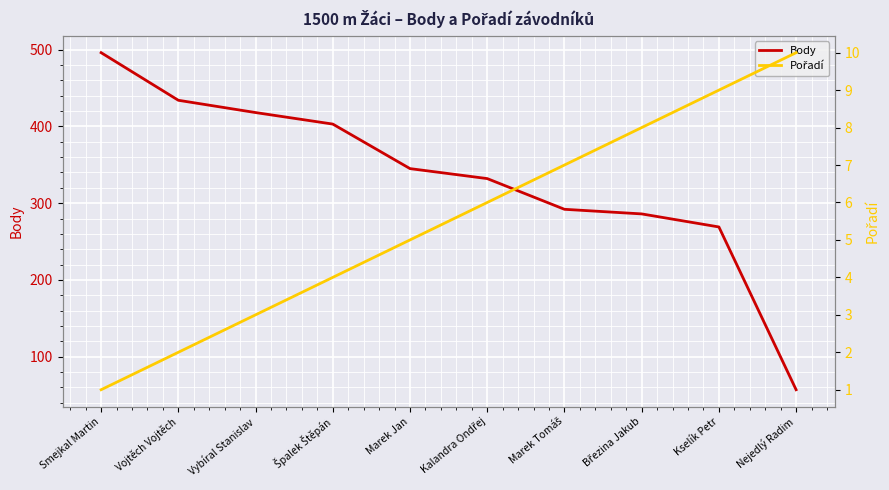

The value of Pořadí at Špalek Štěpán is 4. True or false?

True